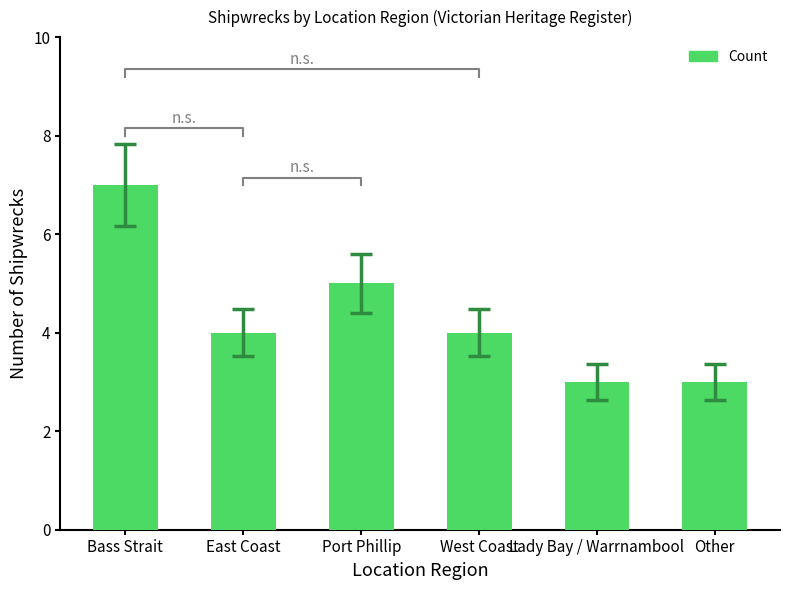

Which label corresponds to the largest value in the chart?

Bass Strait